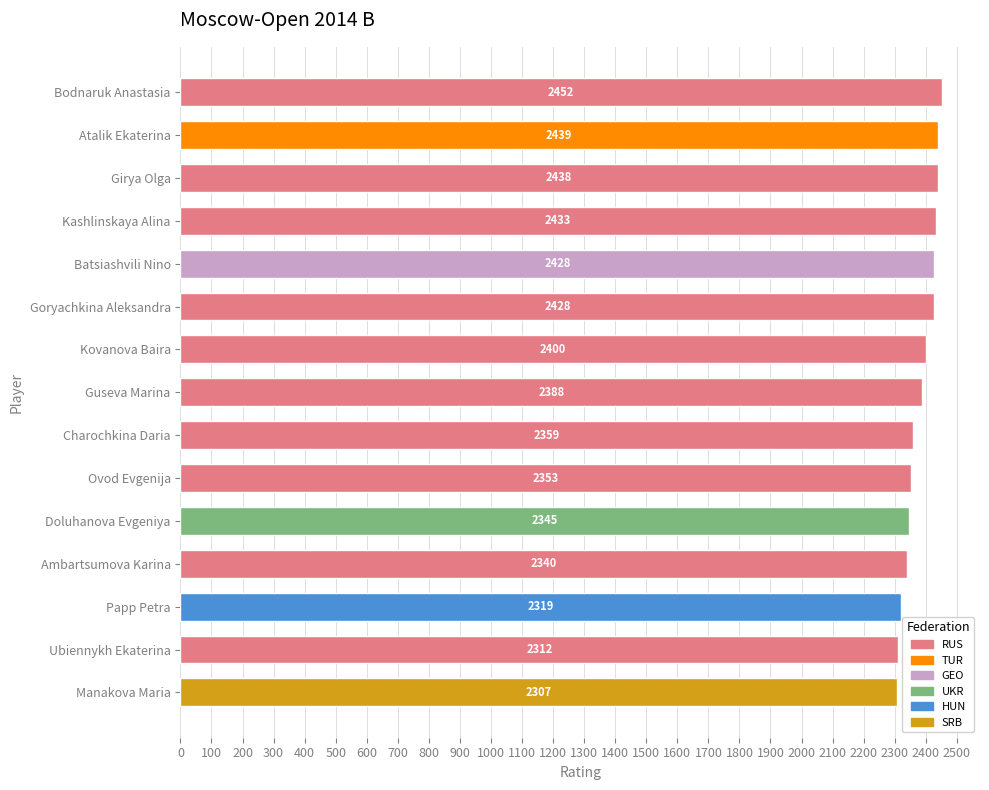

What is the value of the 11th bar from the top?

2345